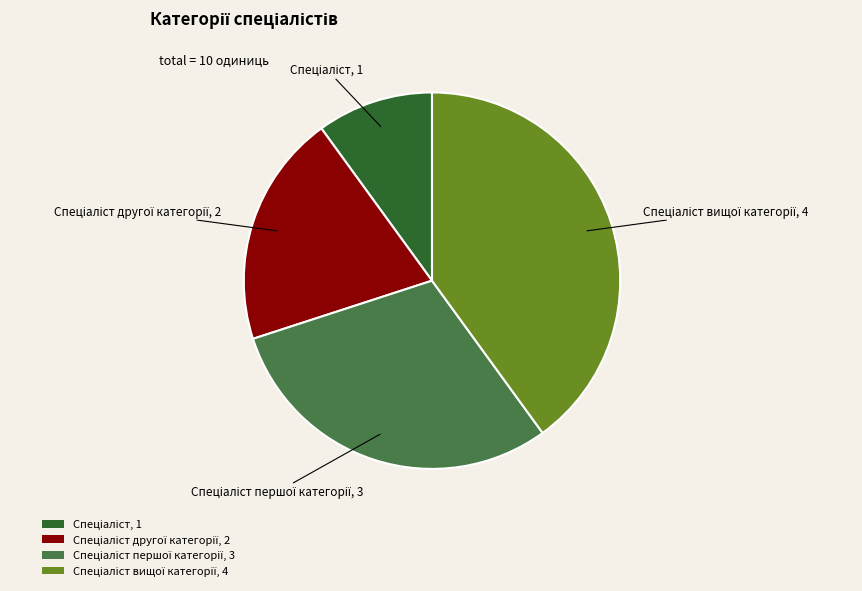

Does any single category account for the majority?

No